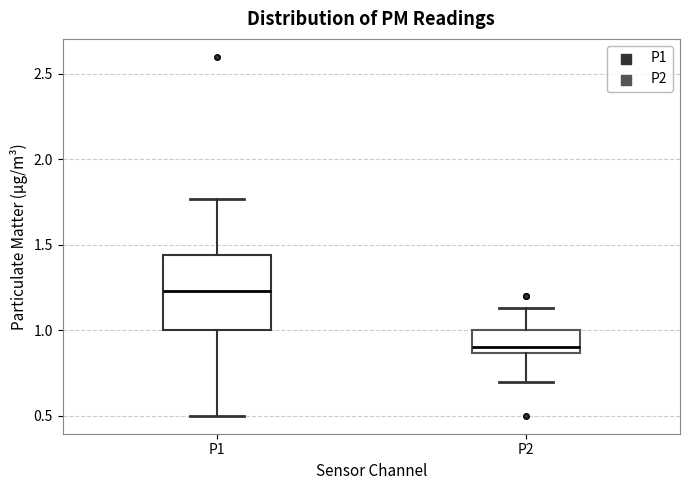

Reading left to right, read every box against the y-axis: the position of its median line, the range the box covers, and the ends of its whiskers. The values are not printed on the chart, so give them approximately, as read against the axis.

P1: median 1.25, box 1.00 to 1.45, whiskers 0.50 to 1.75
P2: median 0.90, box 0.85 to 1.00, whiskers 0.70 to 1.15